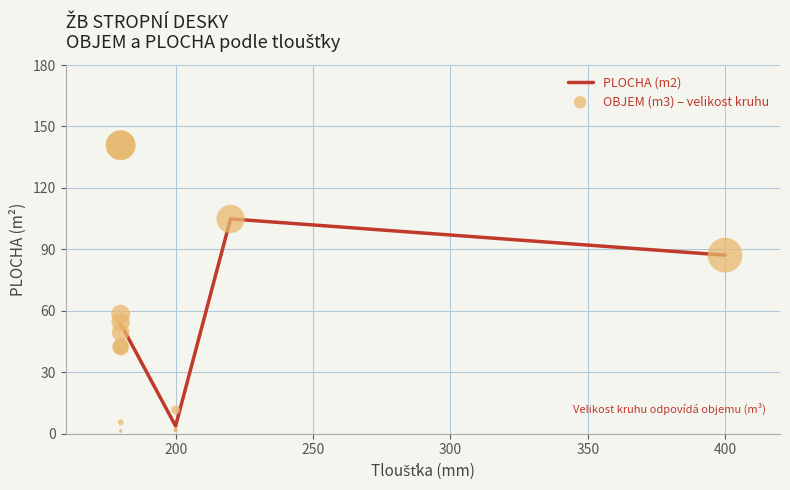

True or false: PLOCHA (m2) has more than 1 points higher than both neighbors.

False